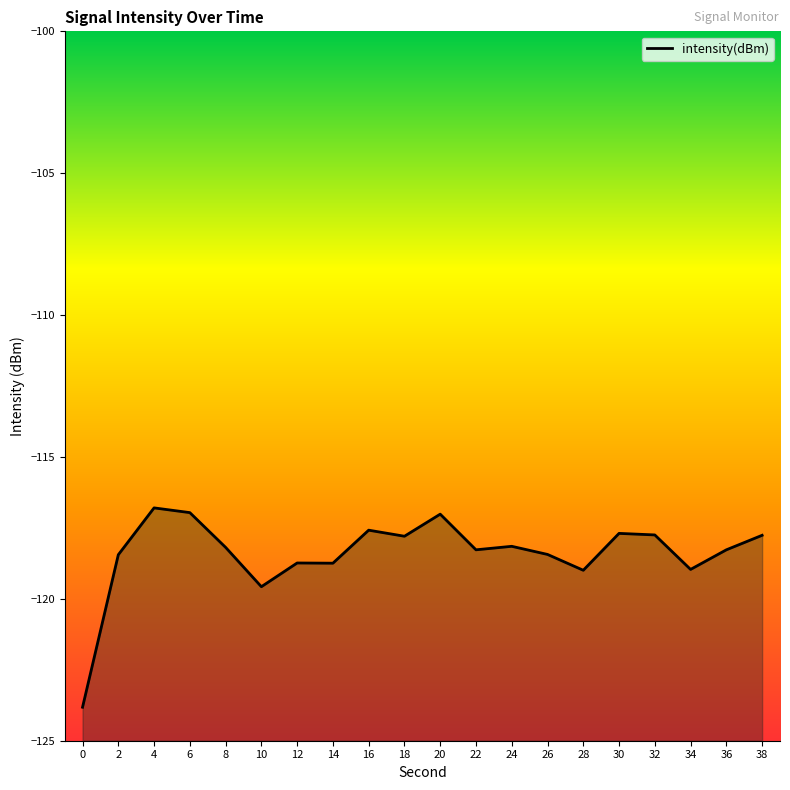

What is the smallest value displayed?

-123.8